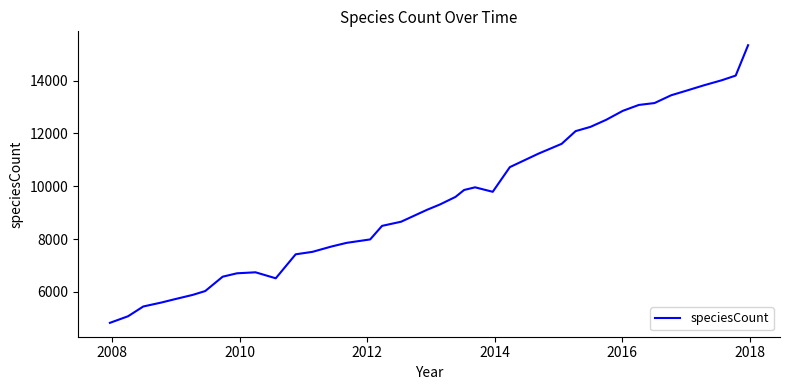

What is the smallest value displayed?

4828